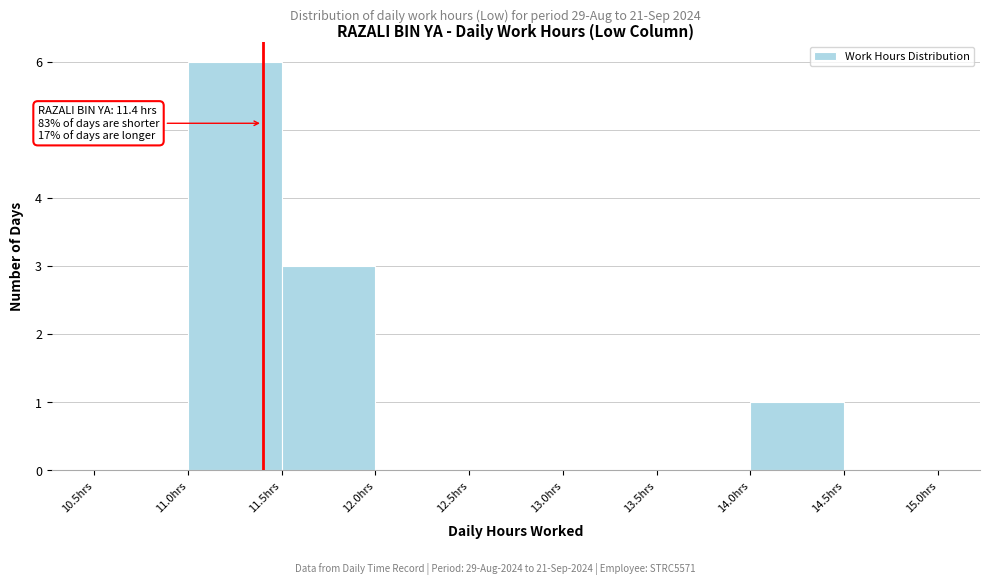

Over which range of the x-axis is the bar tallest?

11.0 to 11.5